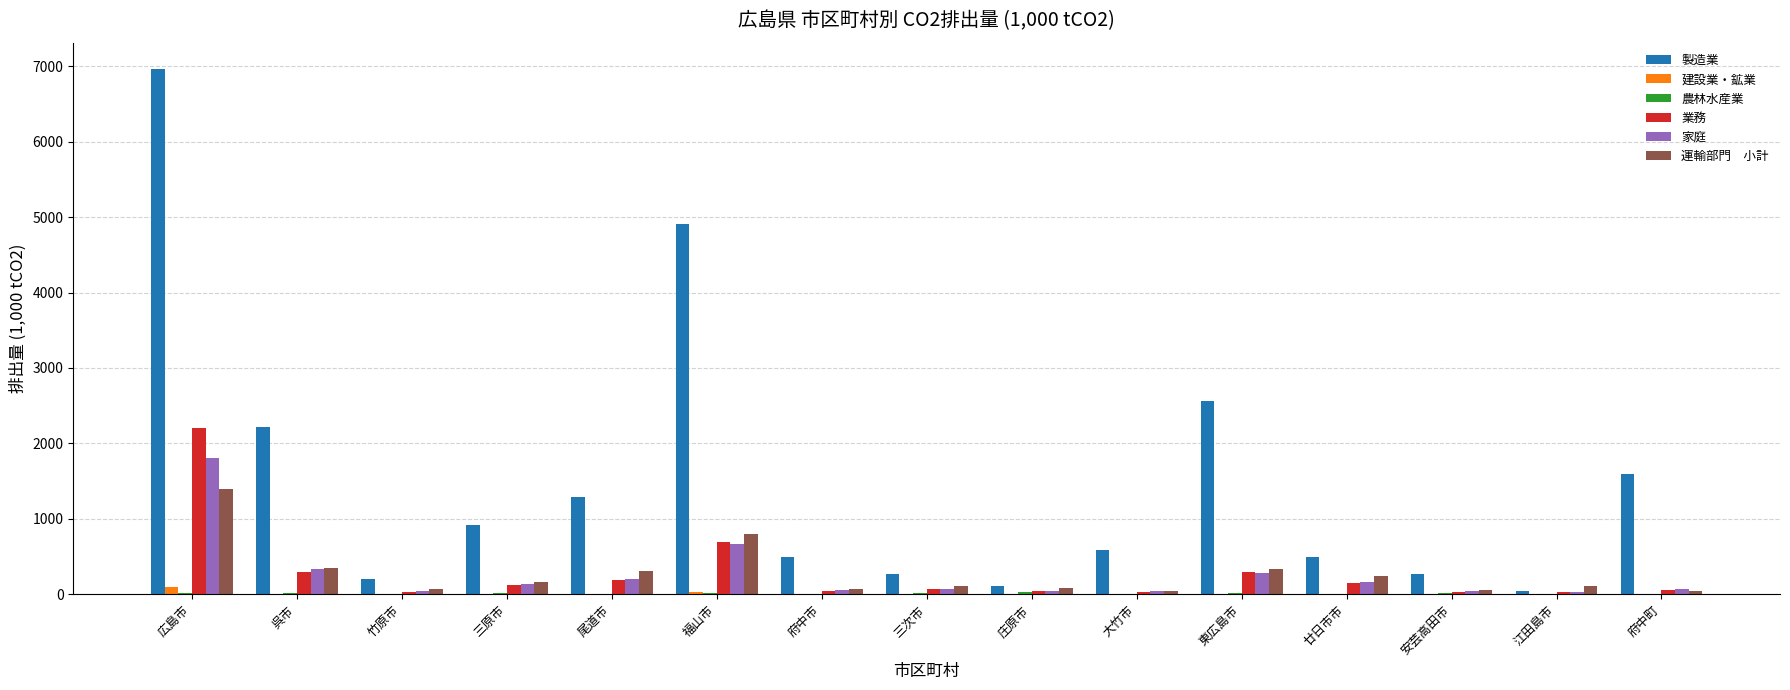

At which category is the sum across all series the highest?

広島市